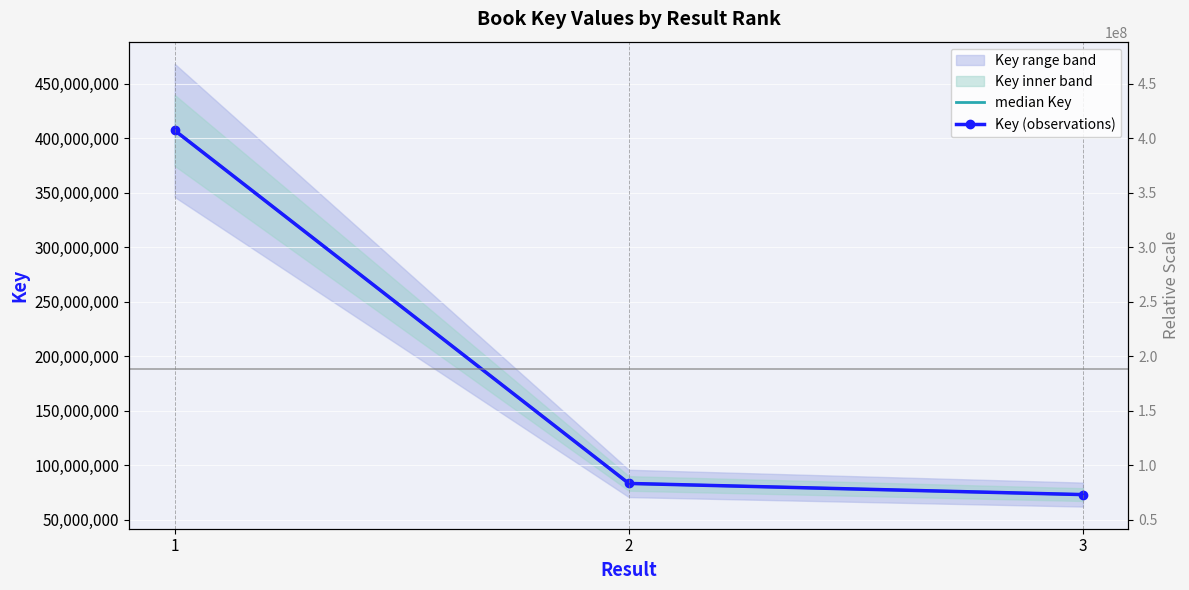

What is the maximum value shown in the chart?

407016553